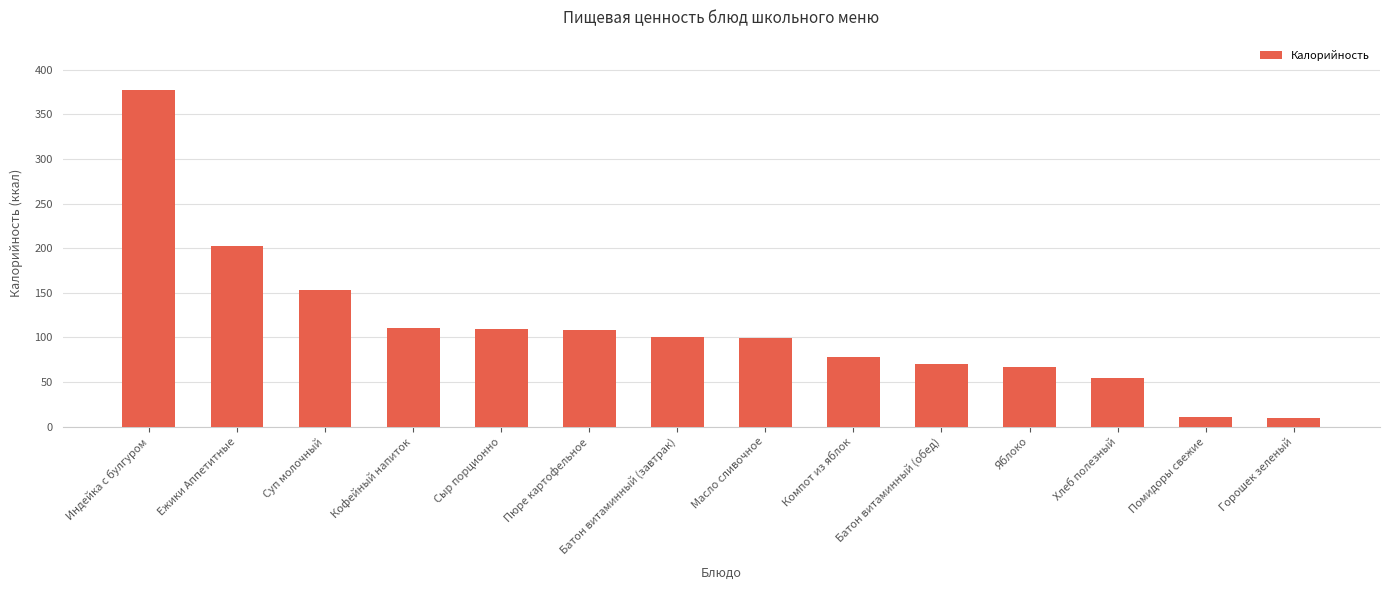

Where does the data first go above 101?

Индейка с булгуром